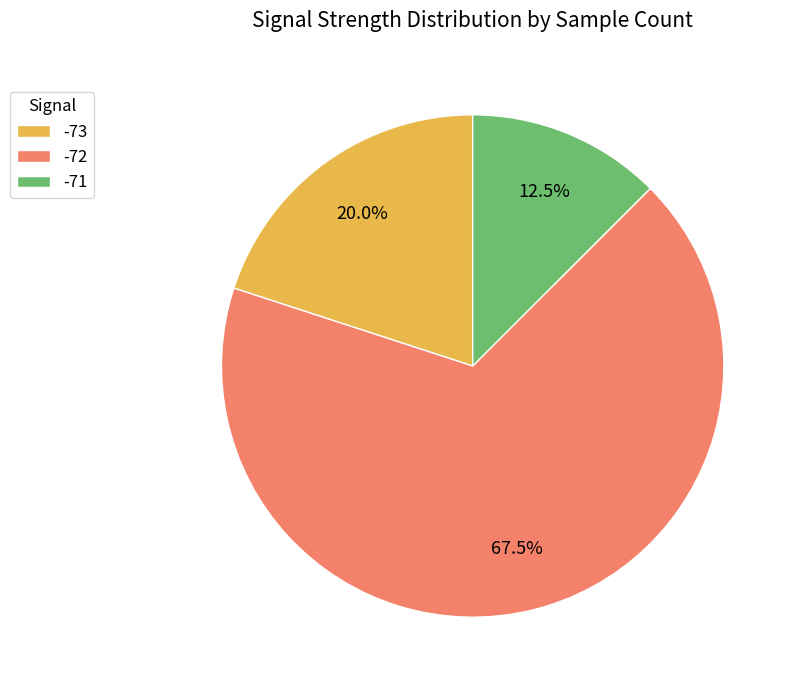

Count the number of slices in the pie.

3